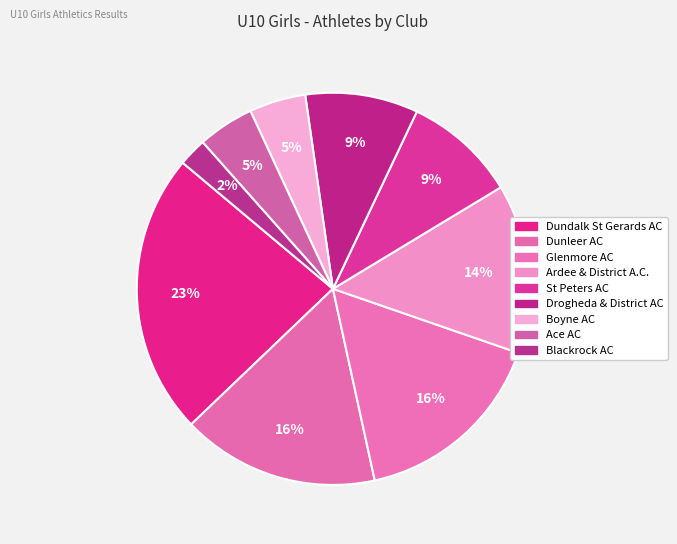

Count the number of slices in the pie.

9